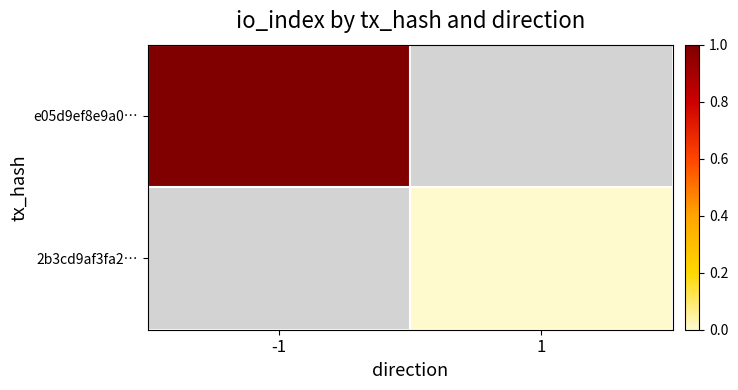

The 2b3cd9af3fa2… series shows 0.0 at 1. True or false?

True